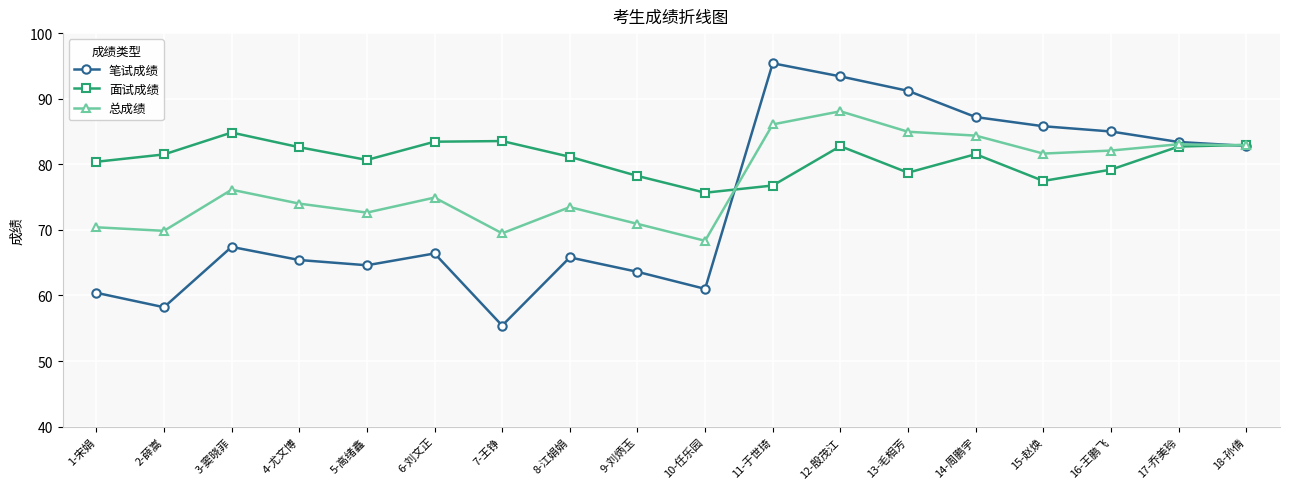

Is the value of 笔试成绩 at 15-赵焕 greater than the value of 面试成绩 at 17-乔美玲?

Yes